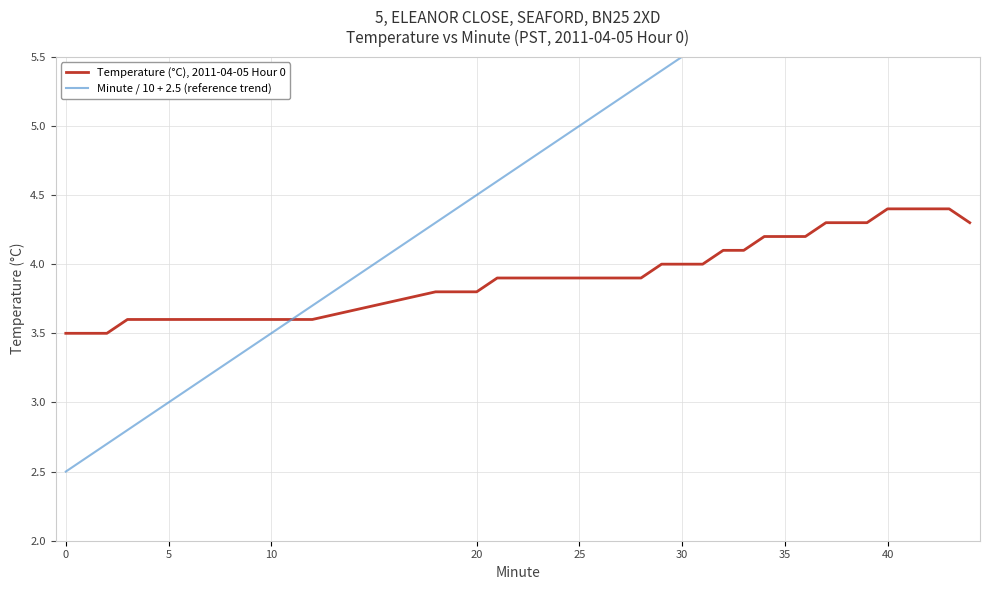

Does the chart have visible grid lines?

Yes